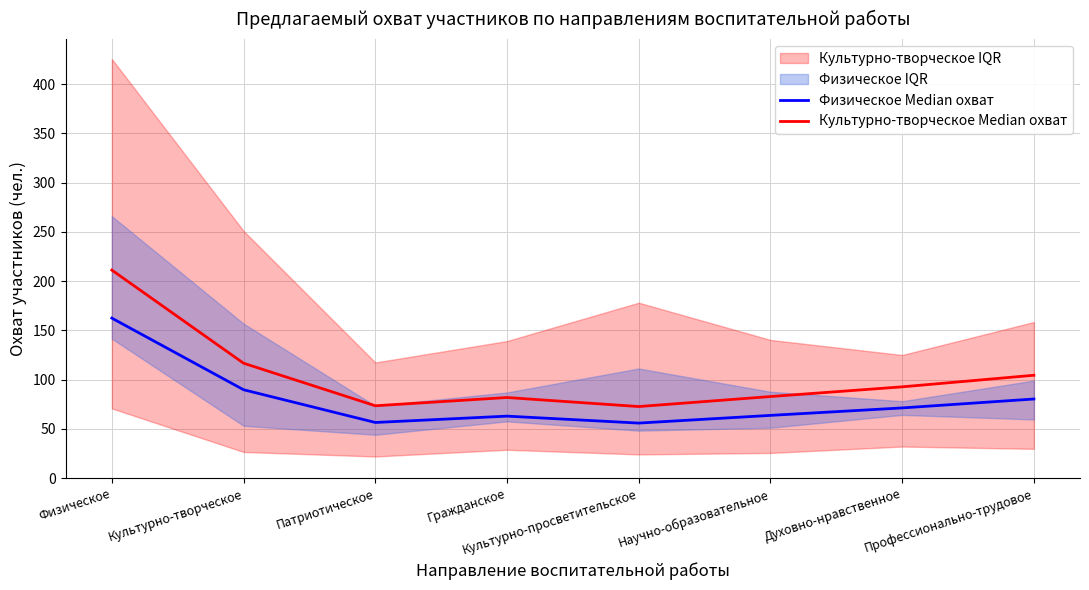

What is the average value of the Физическое Median охват series?

80.4